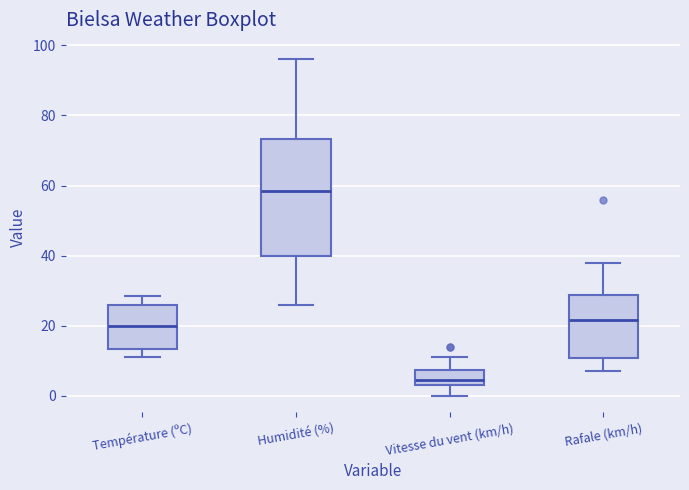

Which box is the tallest, from its lower edge to its upper edge?

Humidité (%)